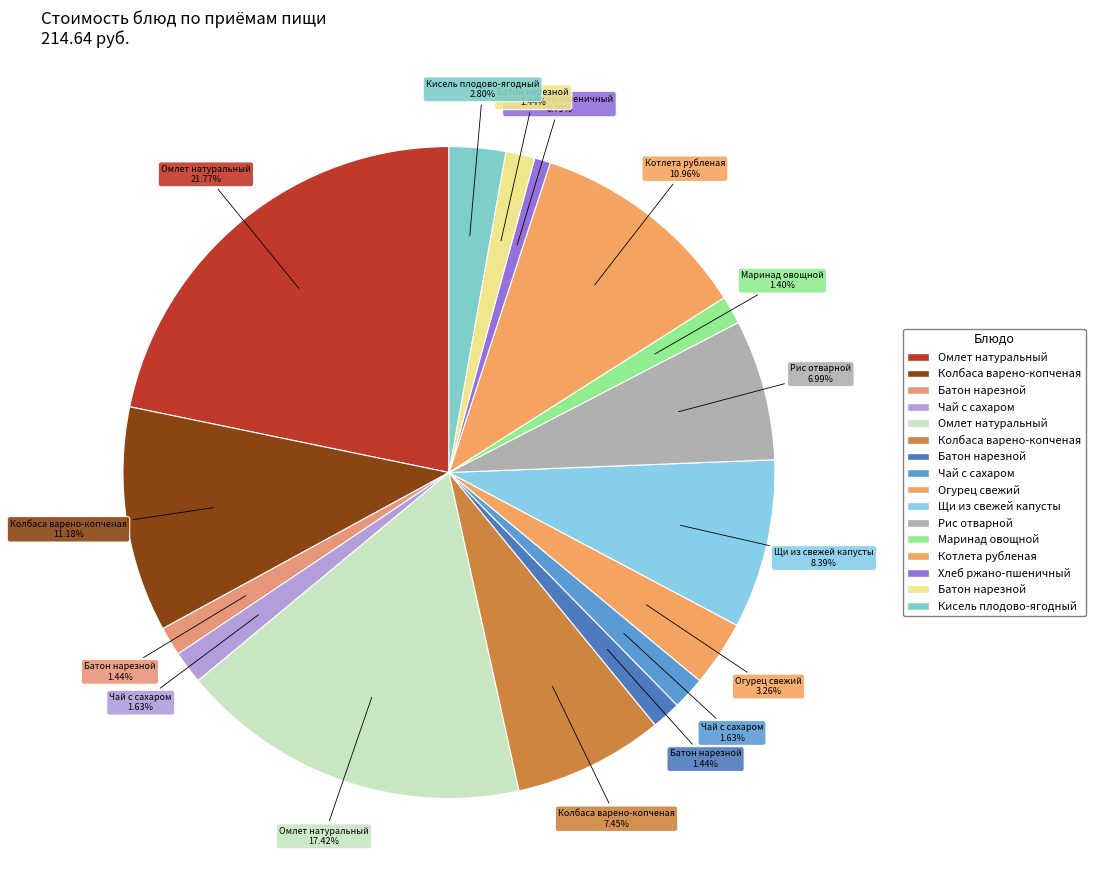

Rank the categories by value from highest to lowest.

Омлет натуральный (Завтрак), Омлет натуральный (Завтрак 2), Колбаса варено-копченая (Завтрак), Котлета рубленая, Щи из свежей капусты, Колбаса варено-копченая (Завтрак 2), Рис отварной, Огурец свежий, Кисель плодово-ягодный, Чай с сахаром (Завтрак), Чай с сахаром (Завтрак 2), Батон нарезной (Завтрак), Батон нарезной (Завтрак 2), Батон нарезной (Обед), Маринад овощной, Хлеб ржано-пшеничный